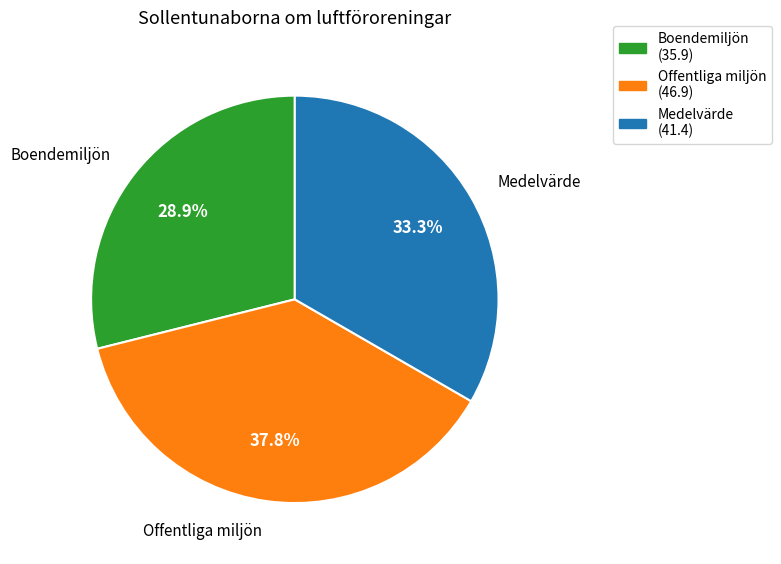

Approximately how many times larger is the value at Boendemiljön compared to Medelvärde?

0.9